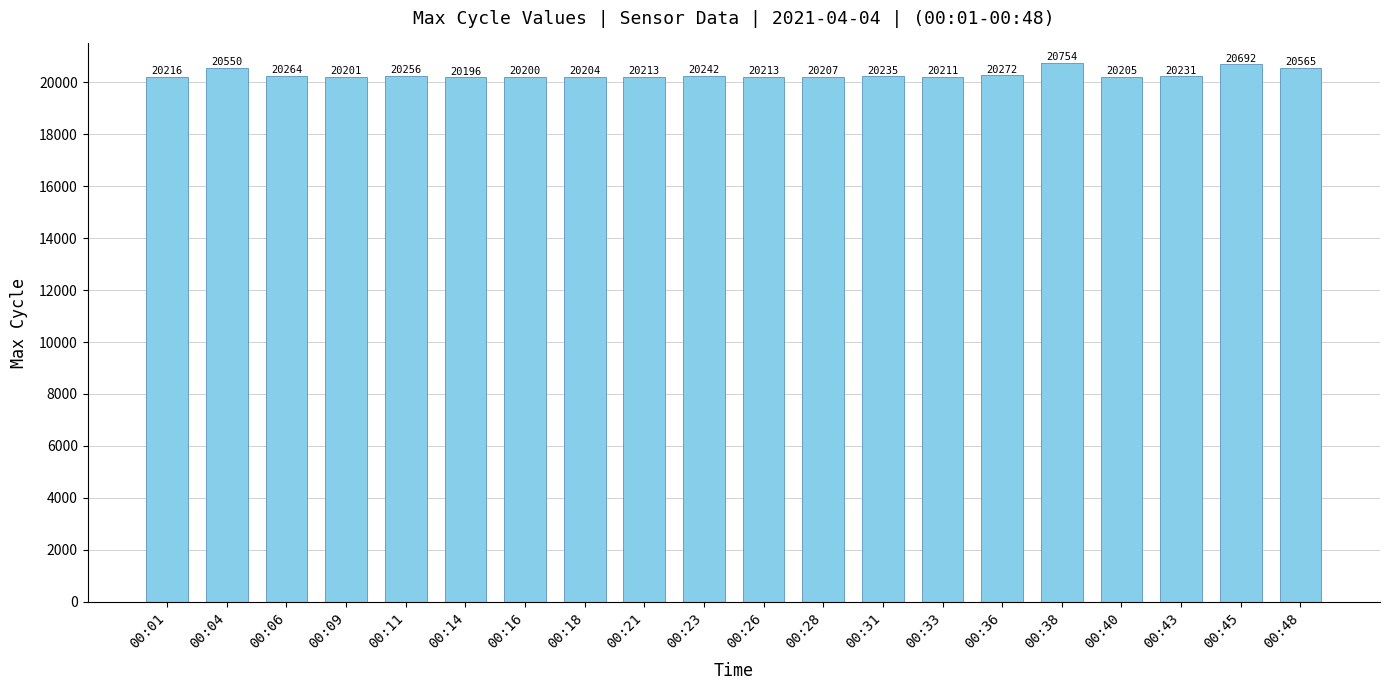

How many series are shown in this chart?

1